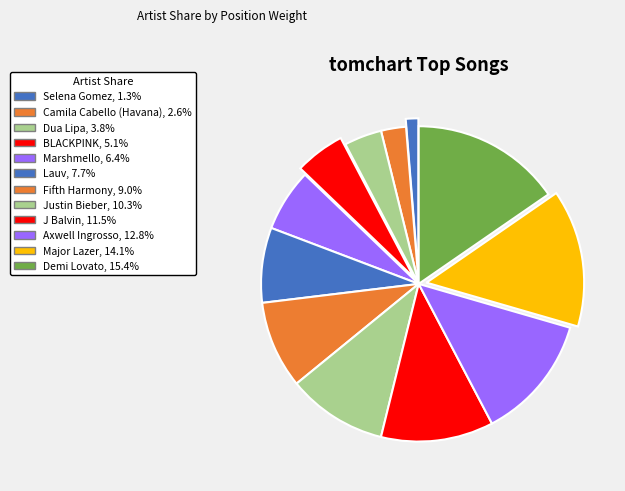

Which category has the biggest portion of the pie?

Demi Lovato